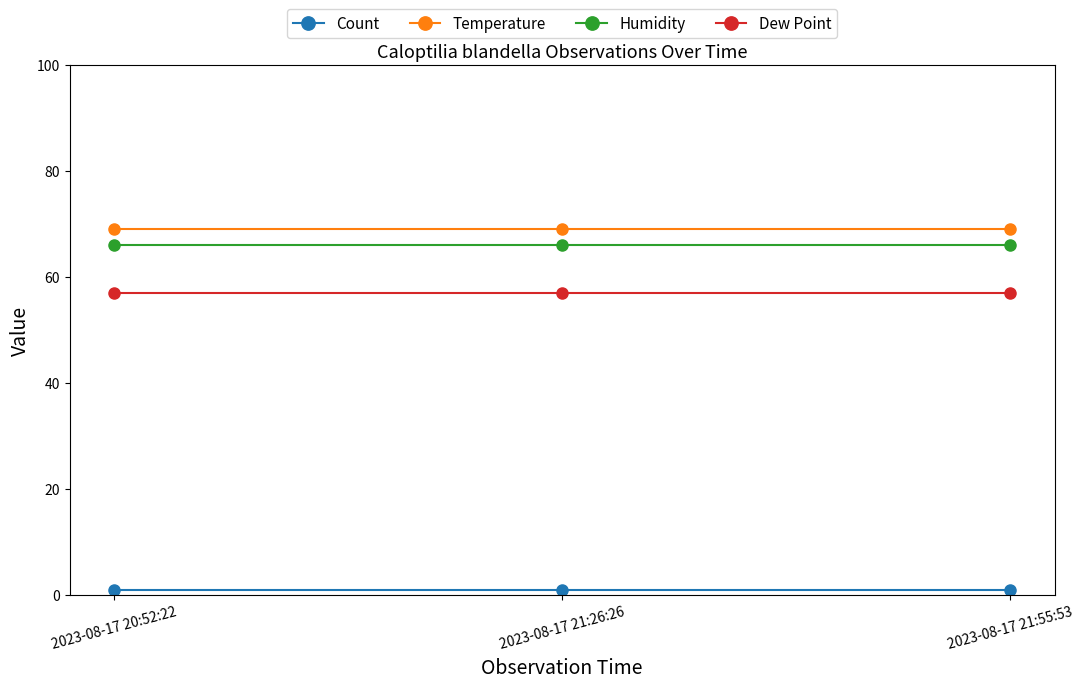

What is the value of the Count point at the 2nd from the left?

1